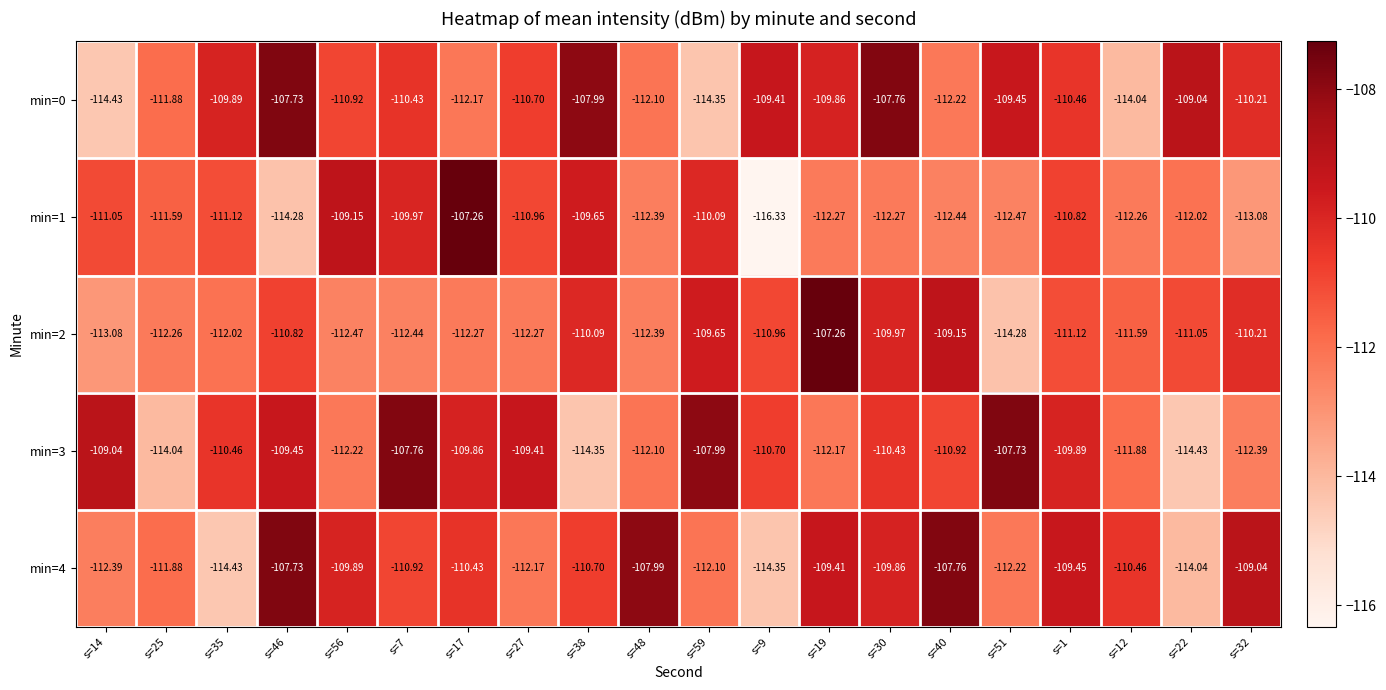

Is the value of min=0 at s=9 greater than the value of min=4 at s=32?

No